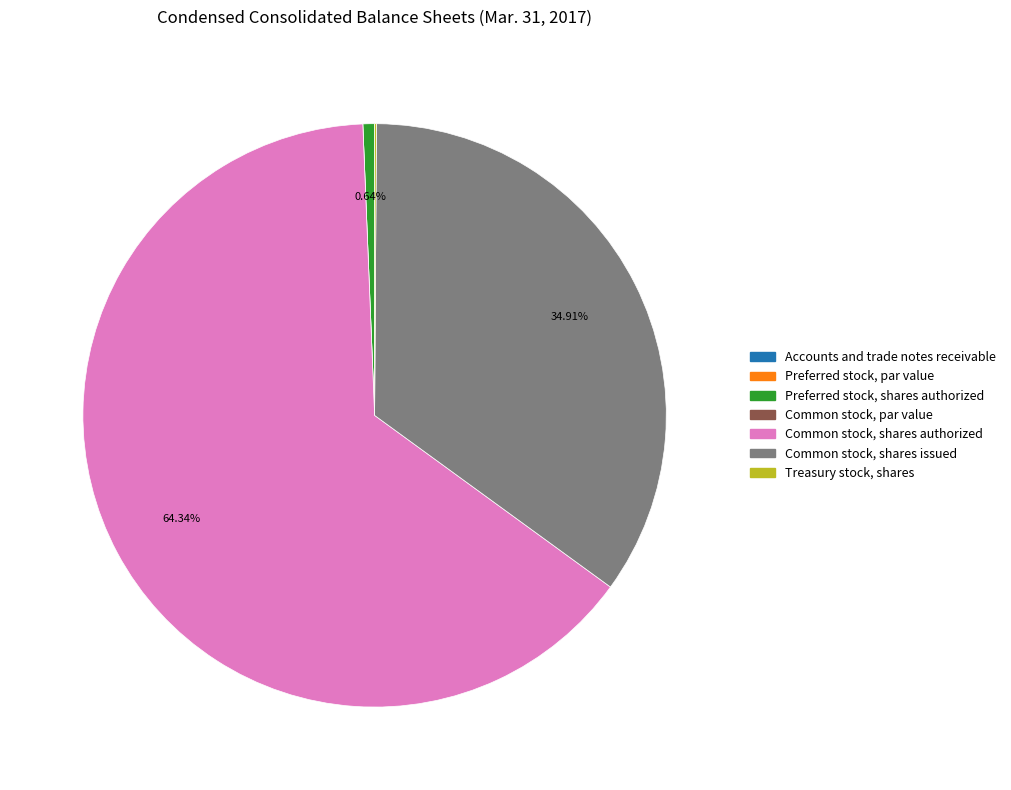

What is the majority slice?

Common stock, shares authorized